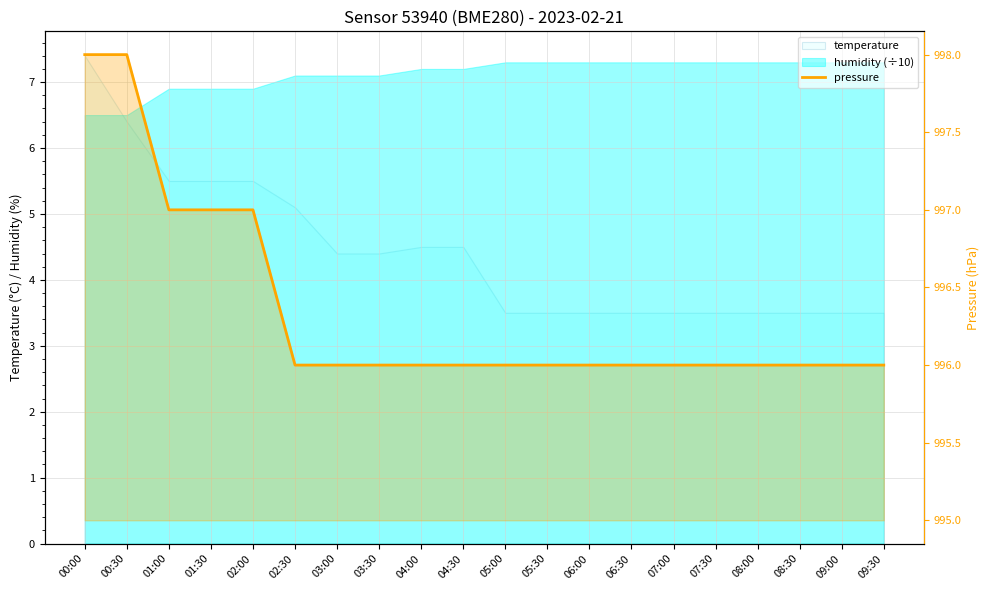

The chart shows a value of 998 at 00:30. True or false?

True